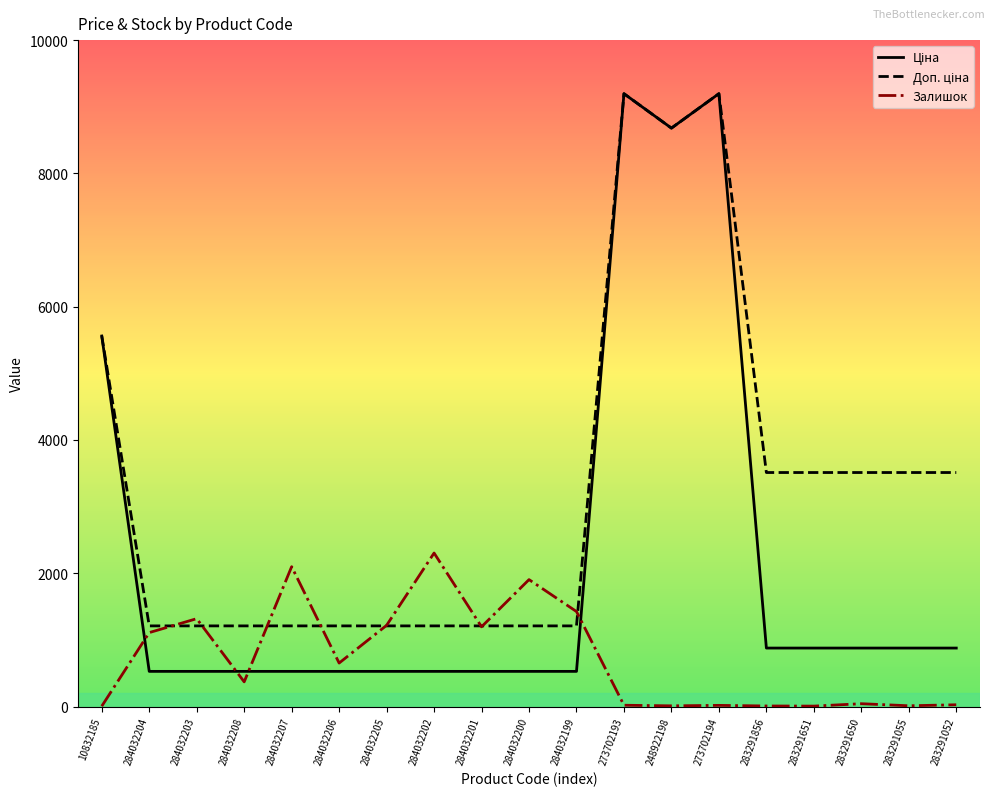

How many lines are shown in the chart?

3